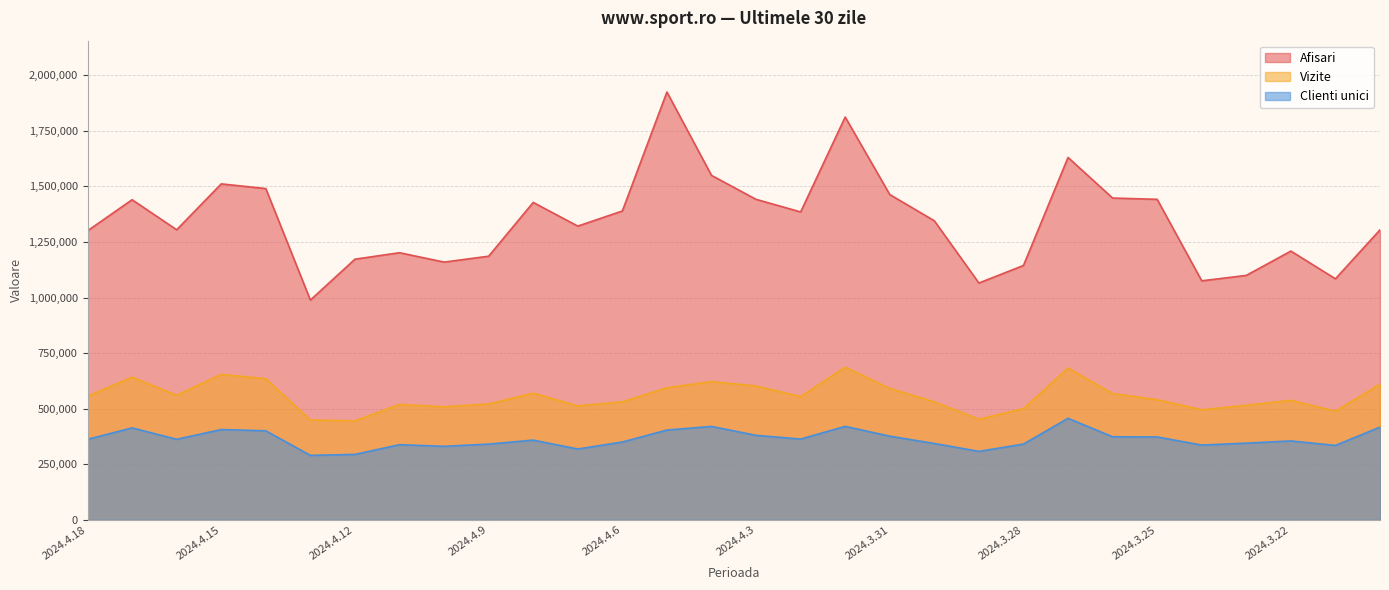

How many data points in Vizite are above 554662?

14